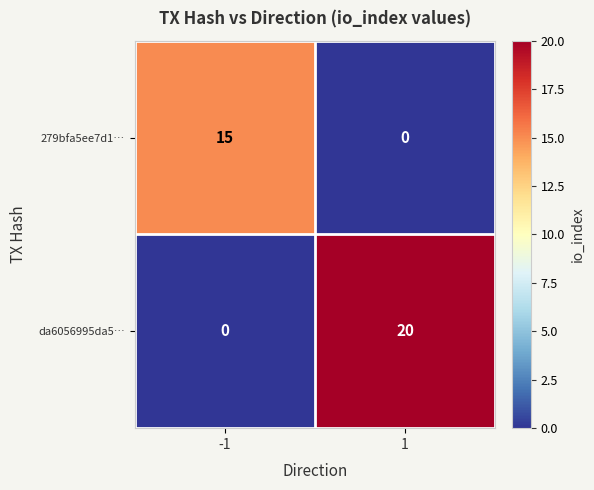

Reading right to left, what are all the values shown in this chart?

279bfa5ee7d1…: 1=0	-1=15
da6056995da5…: 1=20	-1=0